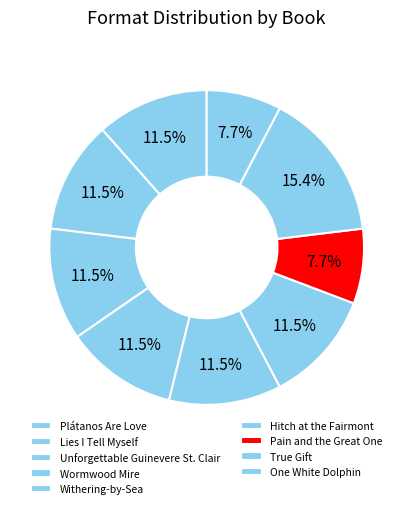

The Pain and the Great One slice represents 8% of the pie. True or false?

True